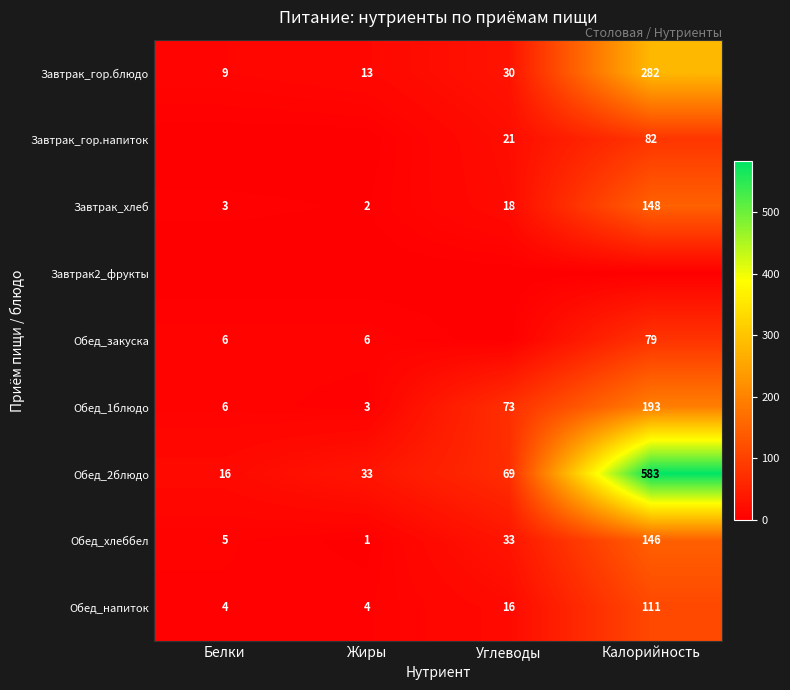

List the labels in order of Обед_2блюдо value, smallest first.

Белки, Жиры, Углеводы, Калорийность